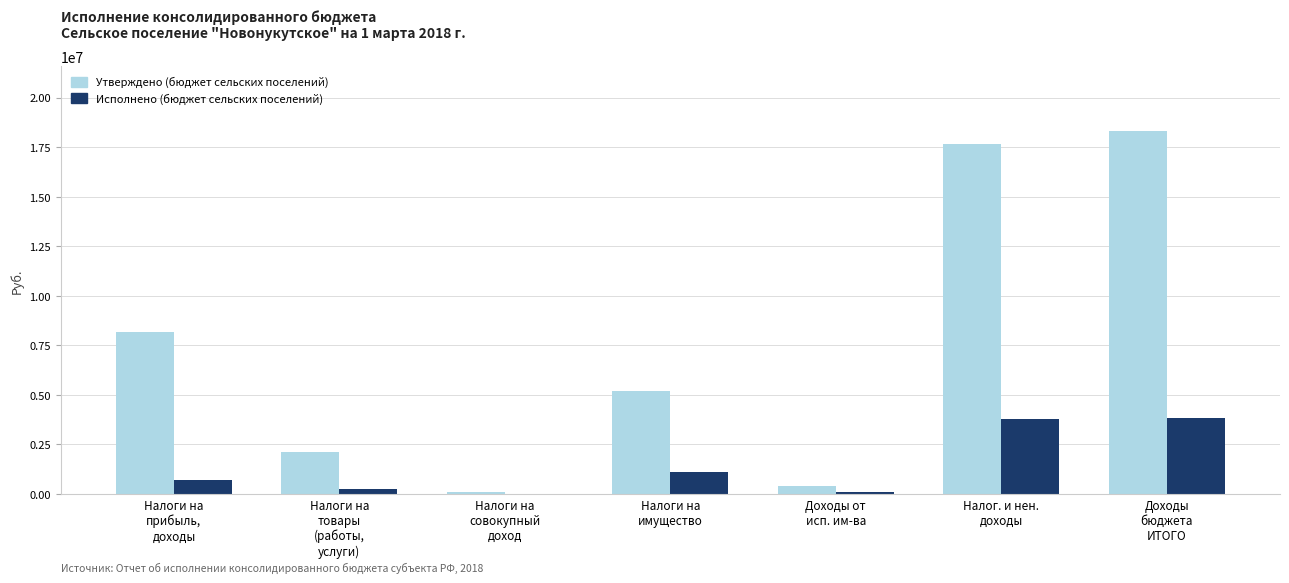

Which series has the largest total across all categories?

Утверждено (бюджет сельских поселений)